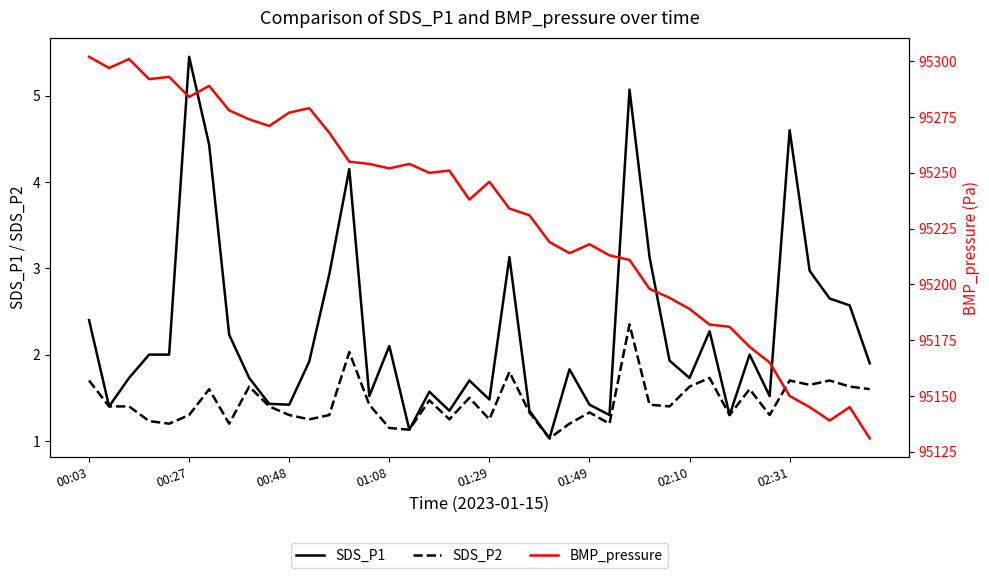

The SDS_P1 series shows 4.6 at 02:31. True or false?

True